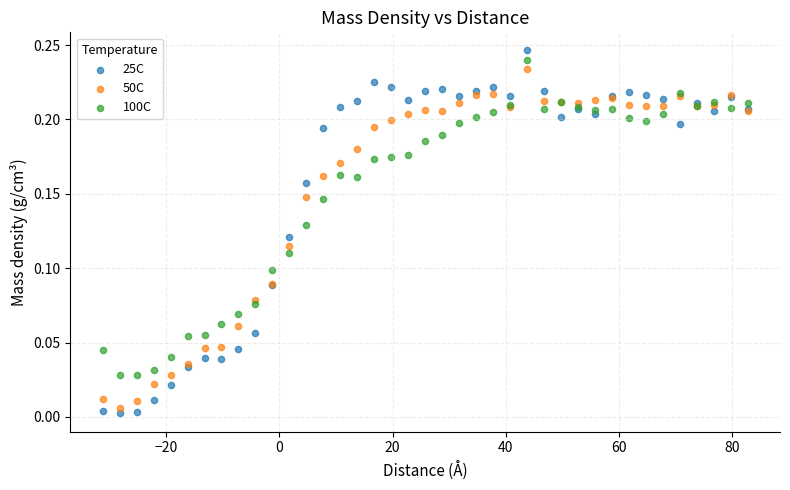

What is the X range (max minus min) for the scatter plot?

114.0